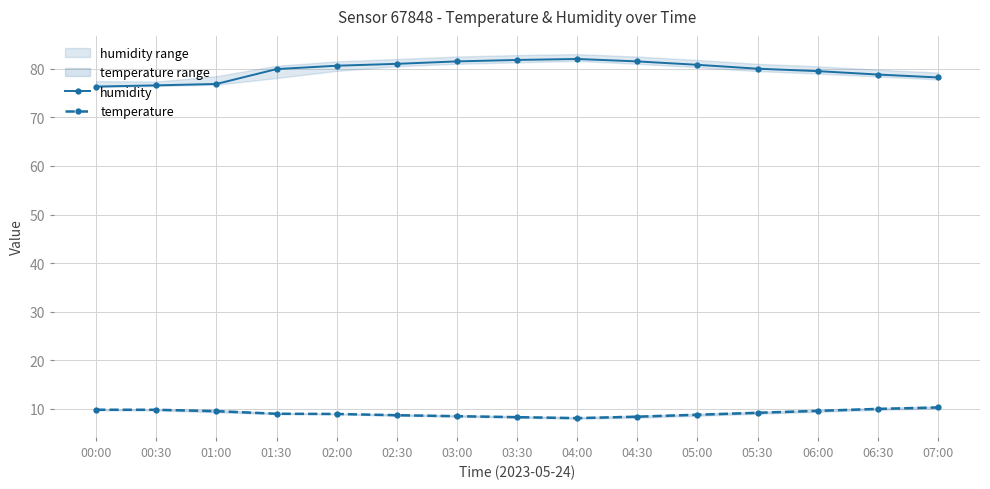

Which category has the highest value in the humidity series?

04:00